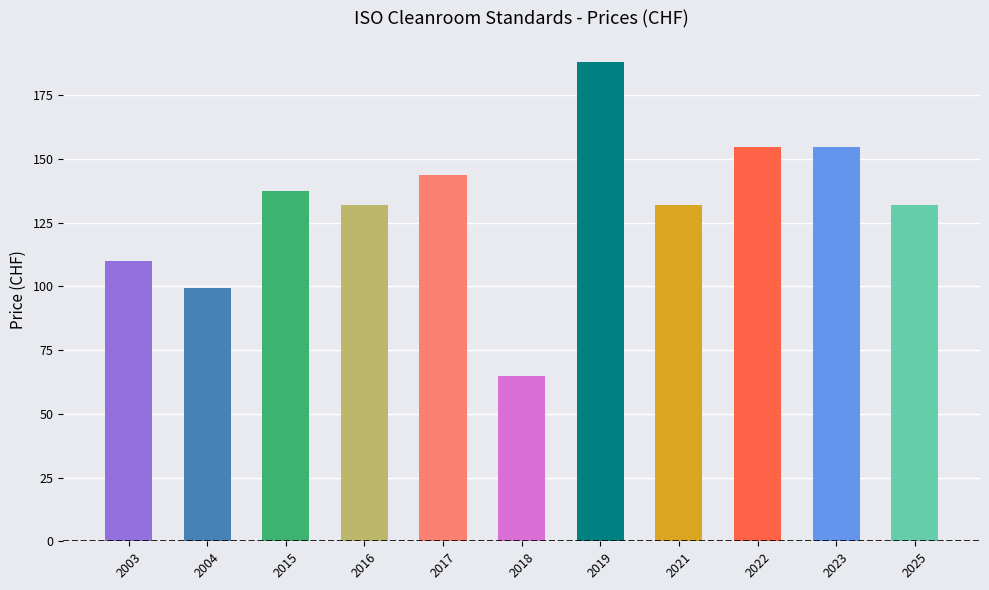

The chart shows a value of 32.8 at 2025. True or false?

False